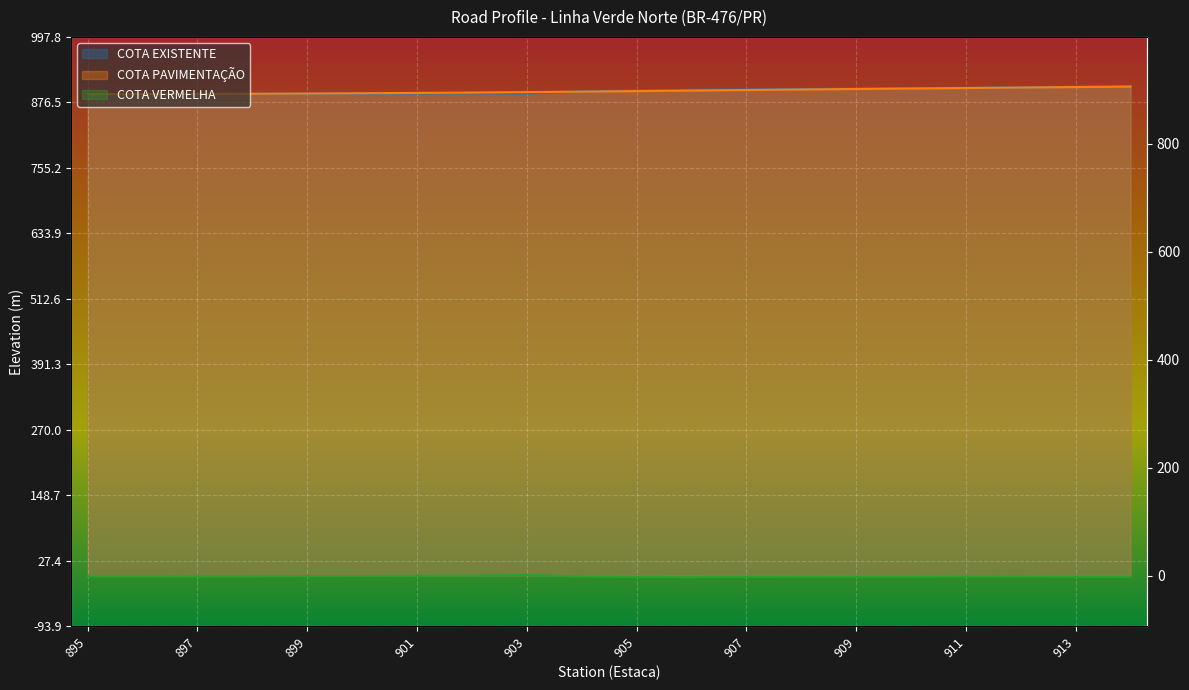

True or false: COTA VERMELHA and COTA PAVIMENTAÇÃO cross at least once.

False